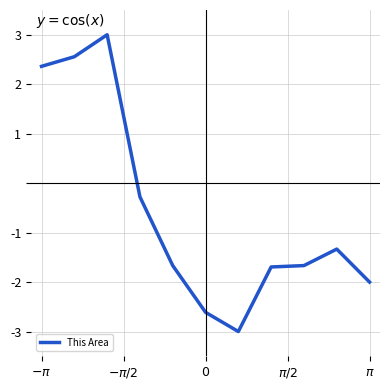

What is the difference between the maximum and minimum values?

6.0